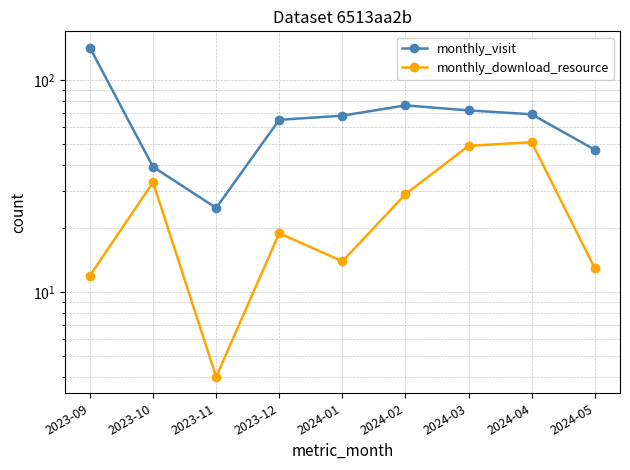

Rank the series at 2024-05 from lowest to highest value.

monthly_download_resource, monthly_visit